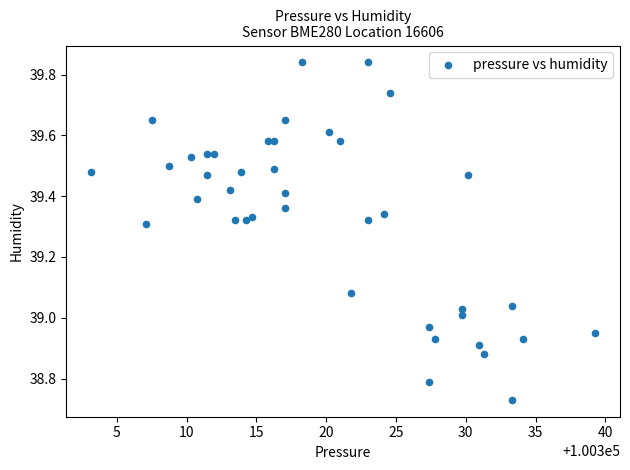

What is the range of X values (max minus min)?

36.1